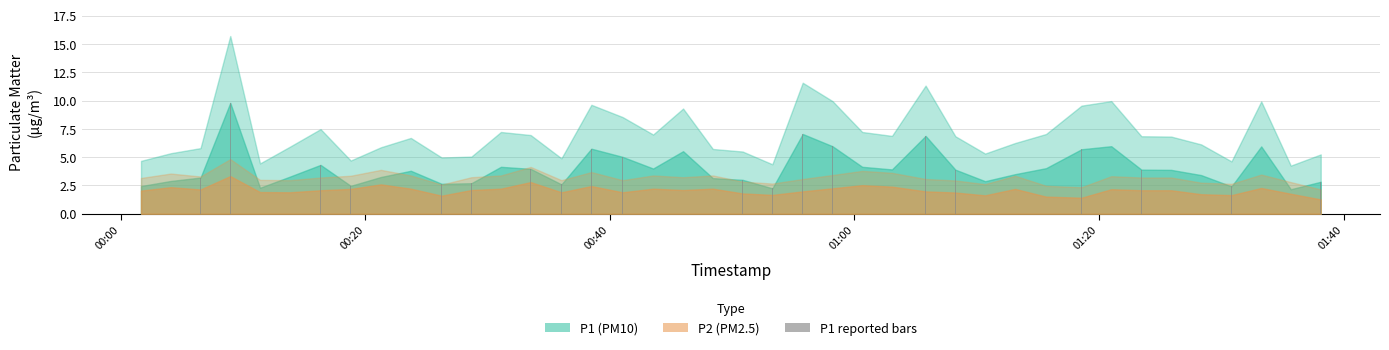

What is the sum of all values?

161.1